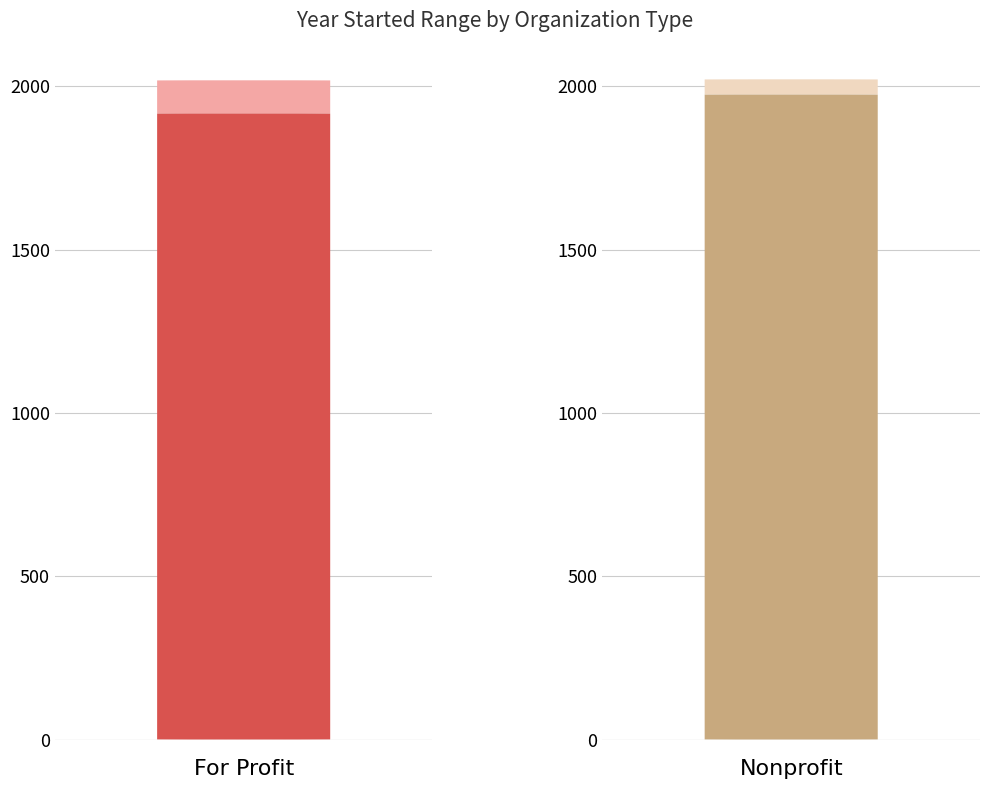

What is the maximum value for Year Started?

2021